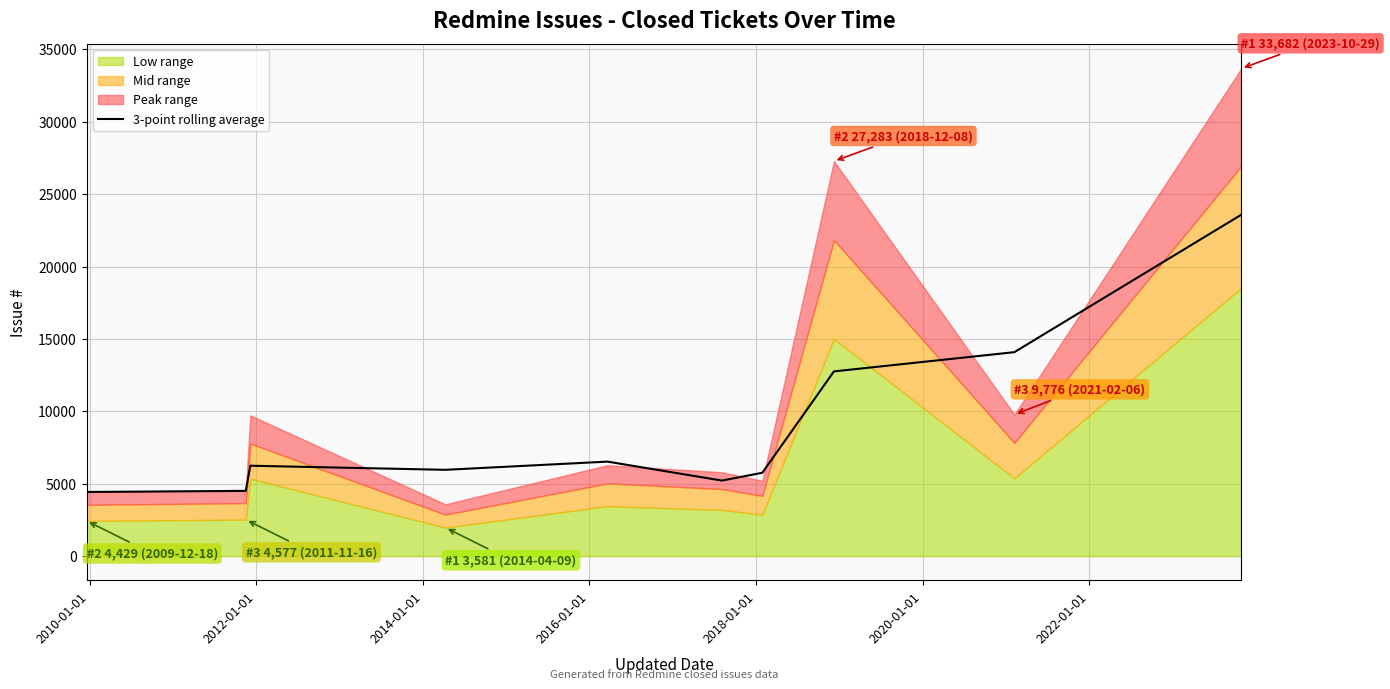

What is the minimum value for 3-point rolling average?

4429.0